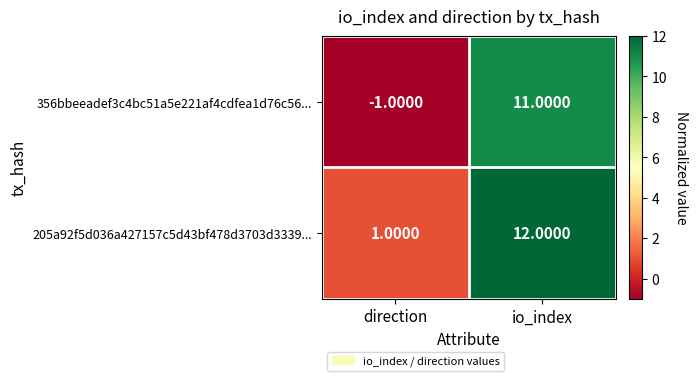

Which series changed the most between direction and io_index?

356bbeeadef3c4bc51a5e221af4cdfea1d76c56...